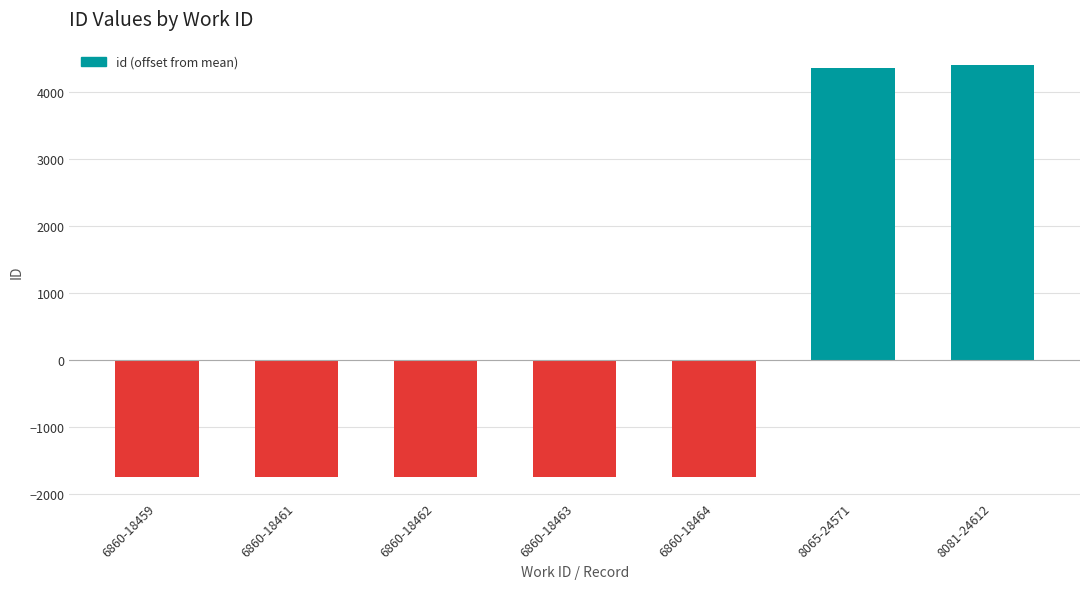

How many values are below -1750?

4